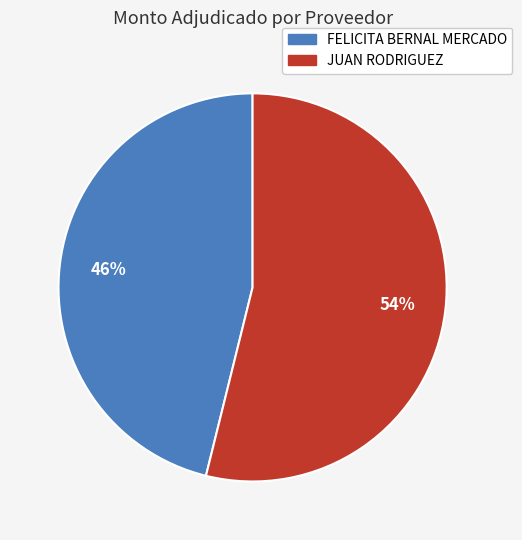

Rank the categories by value from lowest to highest.

FELICITA BERNAL MERCADO, JUAN RODRIGUEZ